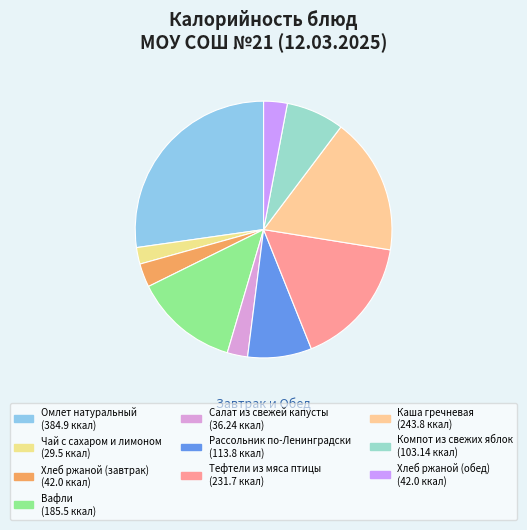

To the nearest percent, what portion does Тефтели из мяса птицы represent?

16%